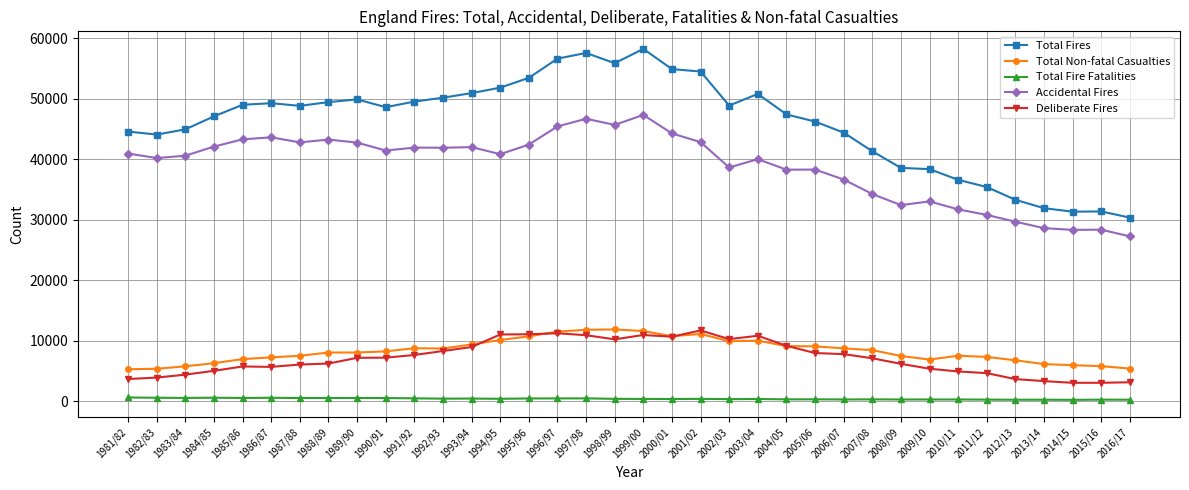

Is the value of Total Non-fatal Casualties at 1993/94 greater than the value of Total Fires at 1990/91?

No